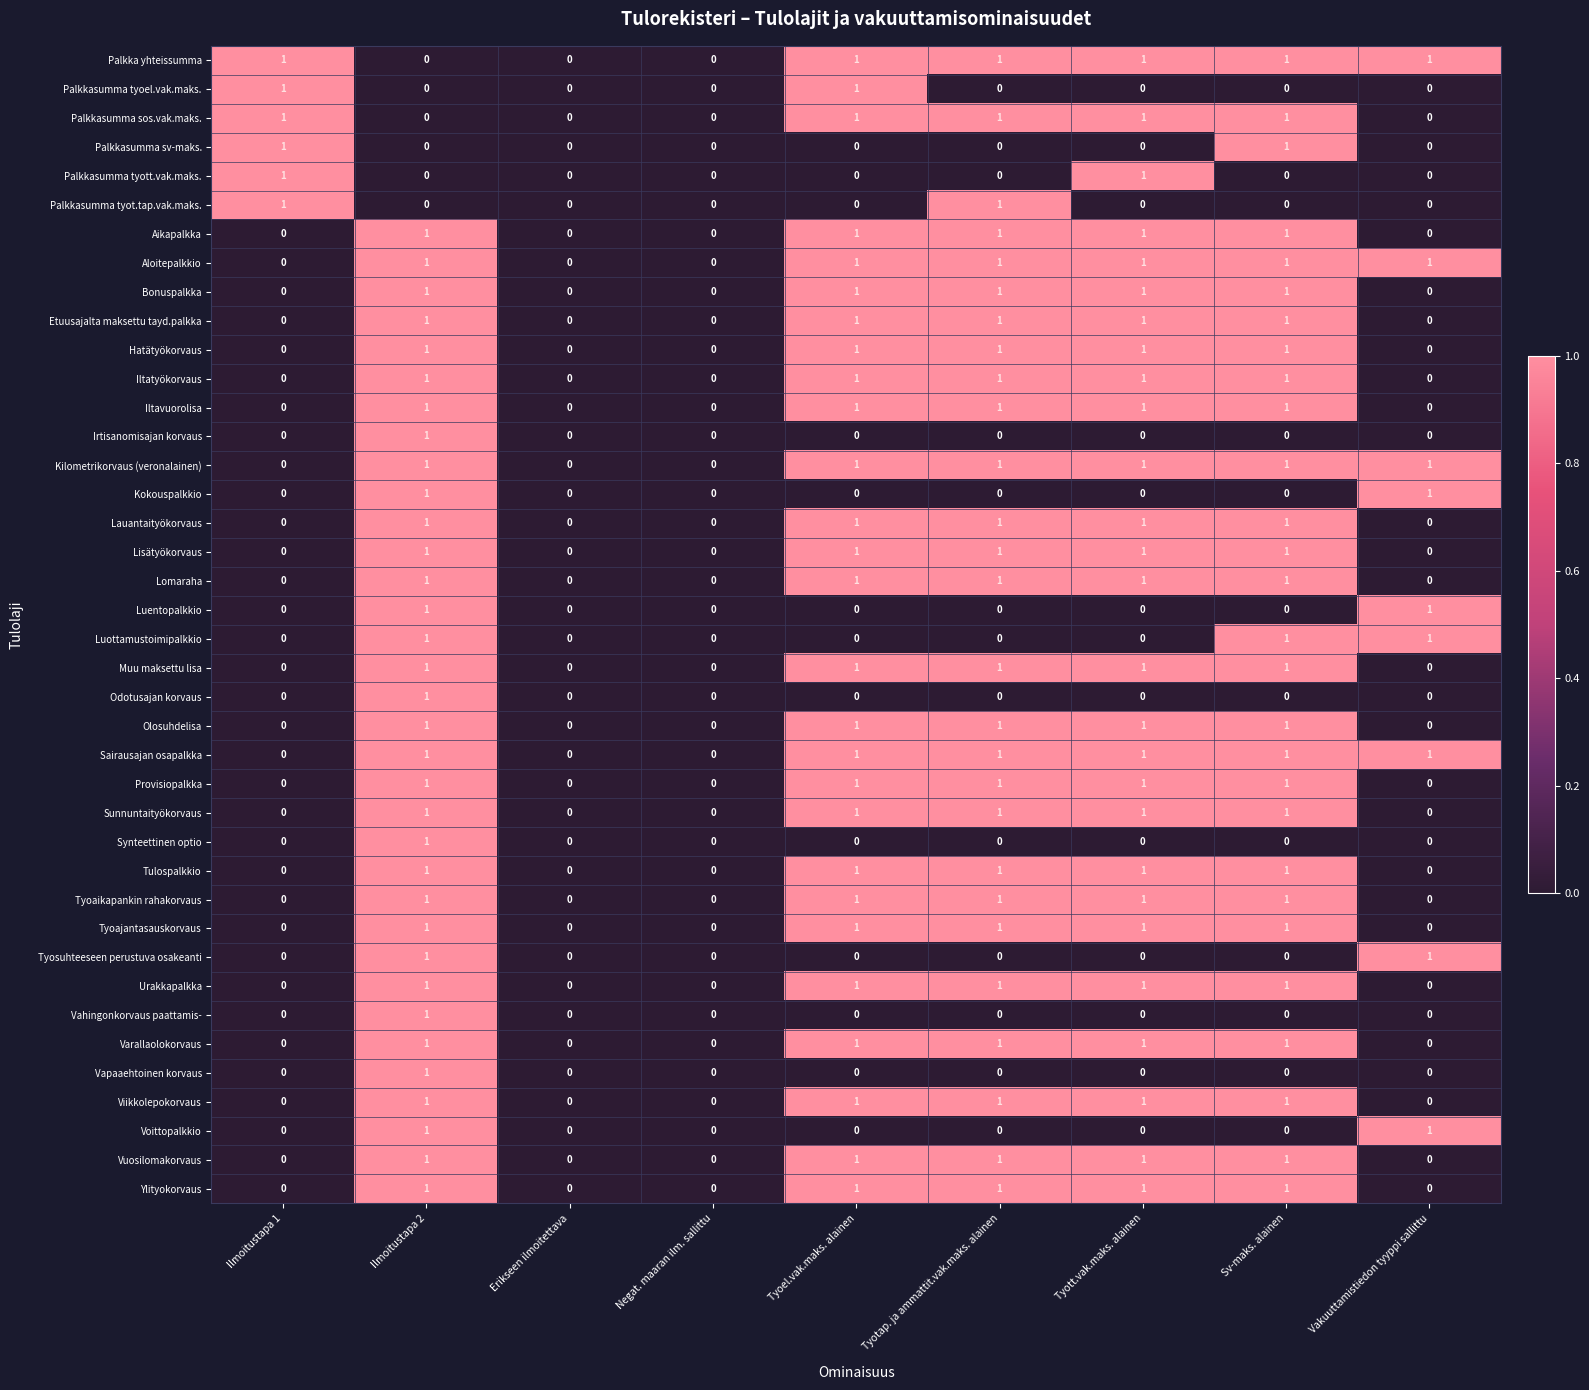

What is the total value across all series at Tyoel.vak.maks. alainen?

27